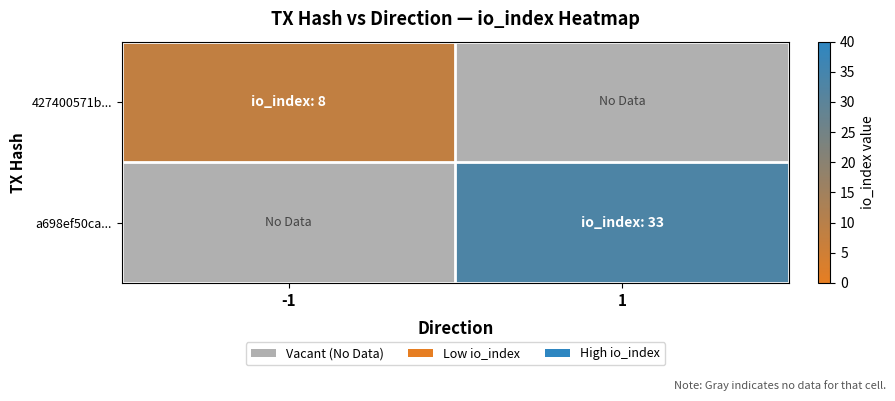

How many values in a698ef50ca... are above zero?

1